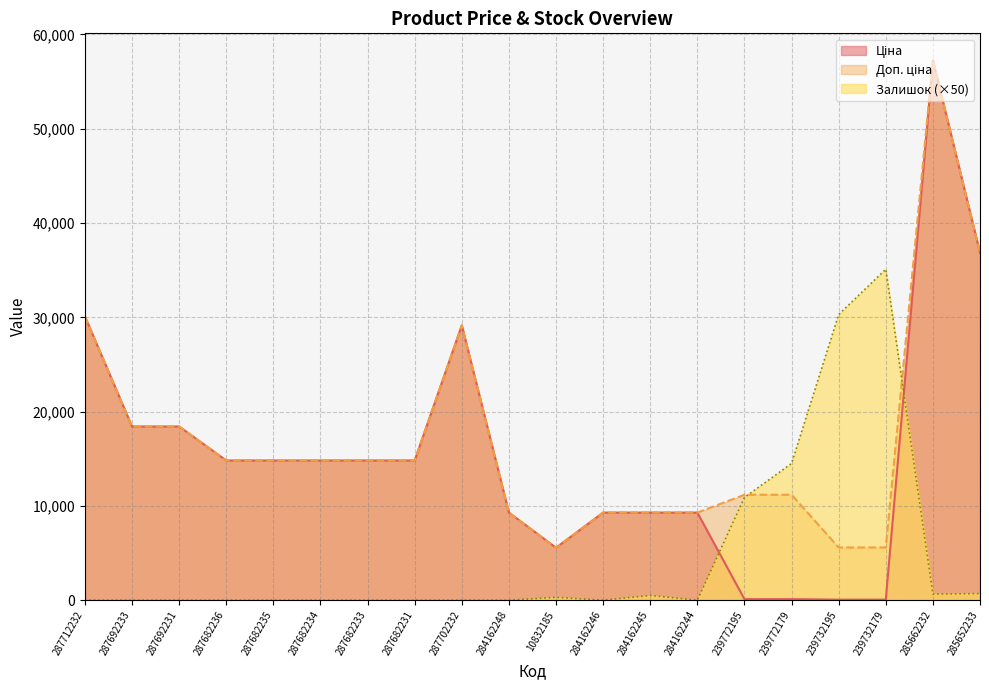

True or false: Ціна has a value of 24887.0 at 287682233.

False